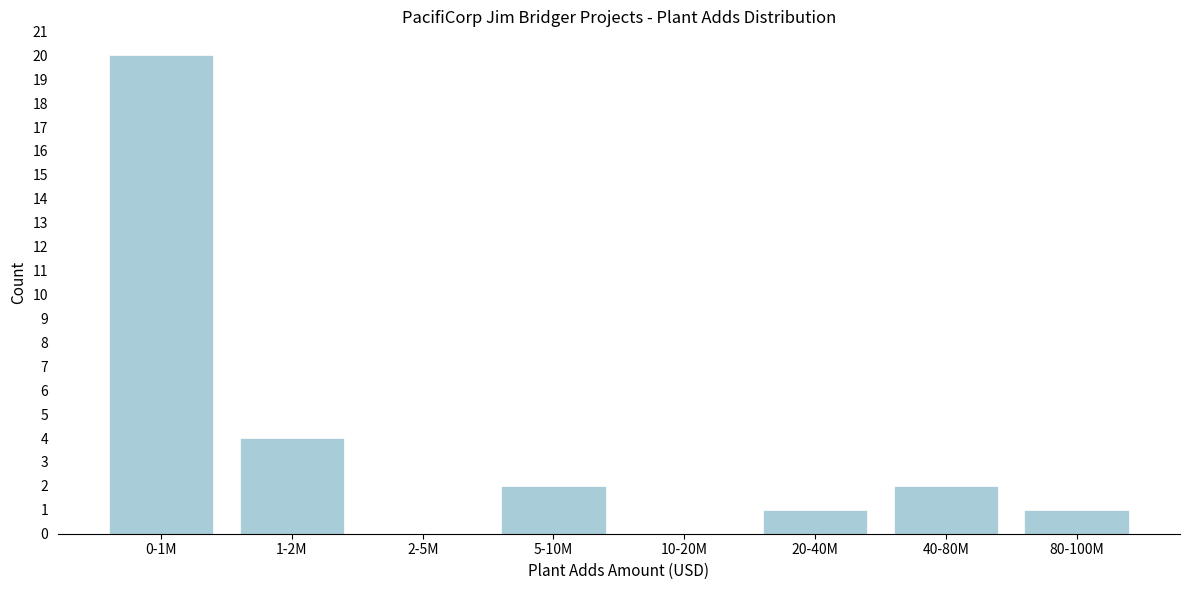

Reading left to right, extract all data points from this chart.

0-1M=20	1-2M=4	2-5M=0	5-10M=2	10-20M=0	20-40M=1	40-80M=2	80-100M=1